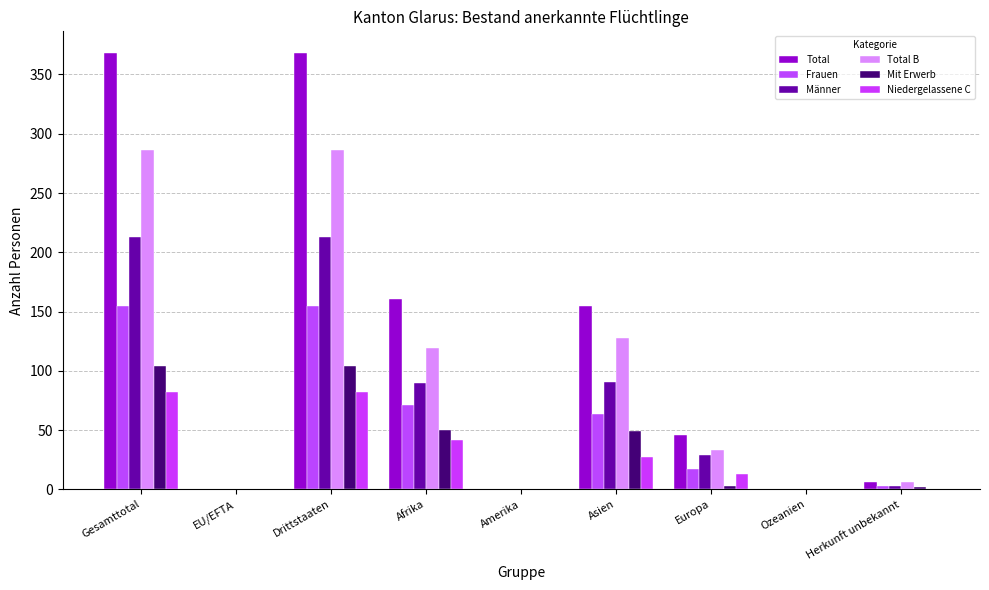

Rank the categories by Niedergelassene C value from lowest to highest.

EU/EFTA, Amerika, Ozeanien, Herkunft unbekannt, Europa, Asien, Afrika, Gesamttotal, Drittstaaten